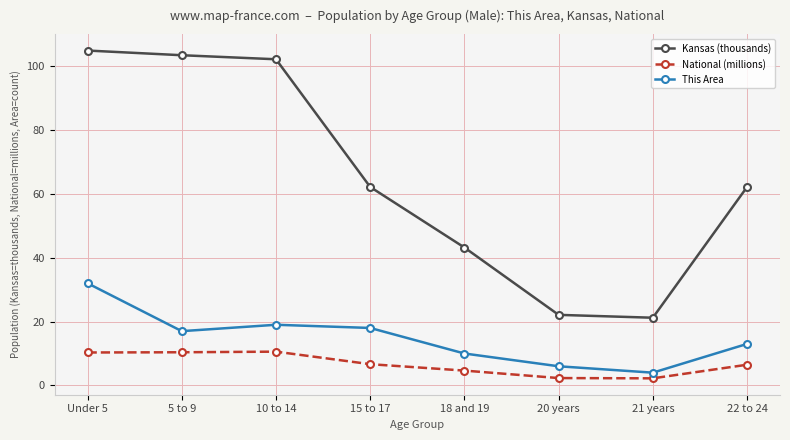

At which label is This Area closest to 18?

15 to 17